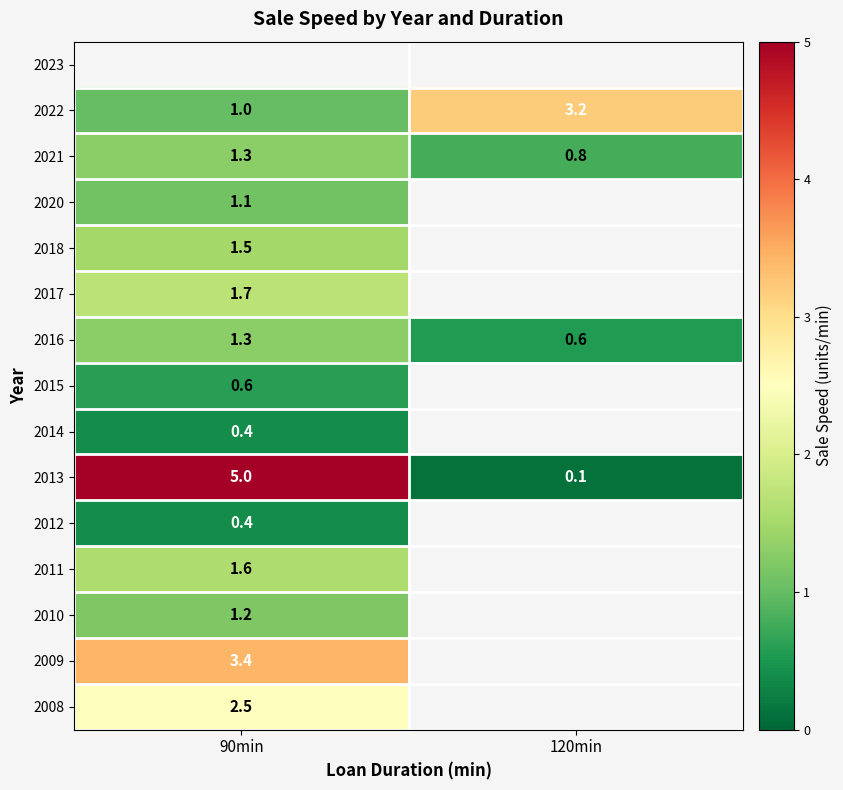

What is the difference between the 2022 values at 120min and 90min?

2.2